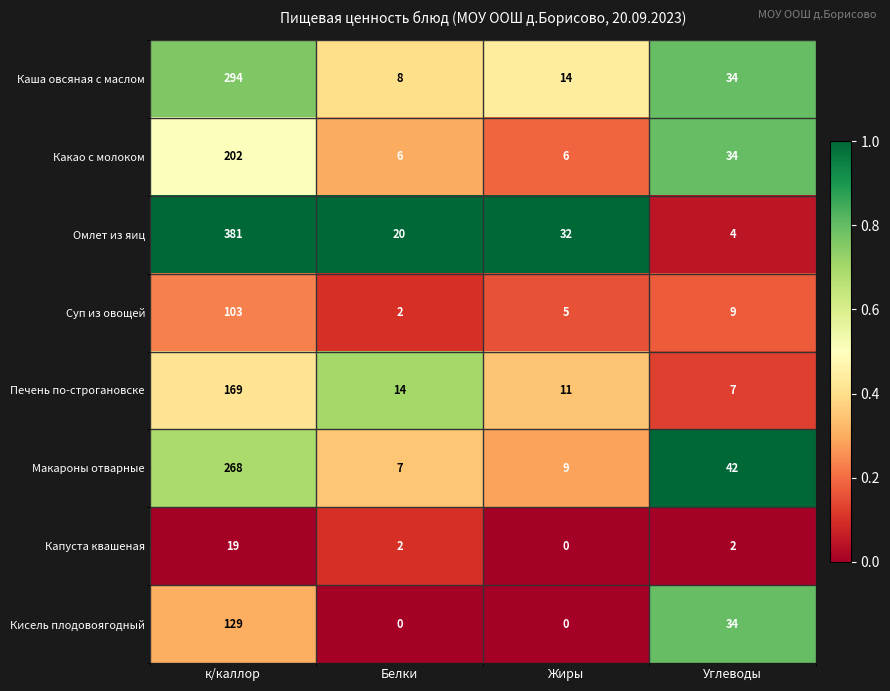

What is the lowest value of the Печень по-строгановске series?

7